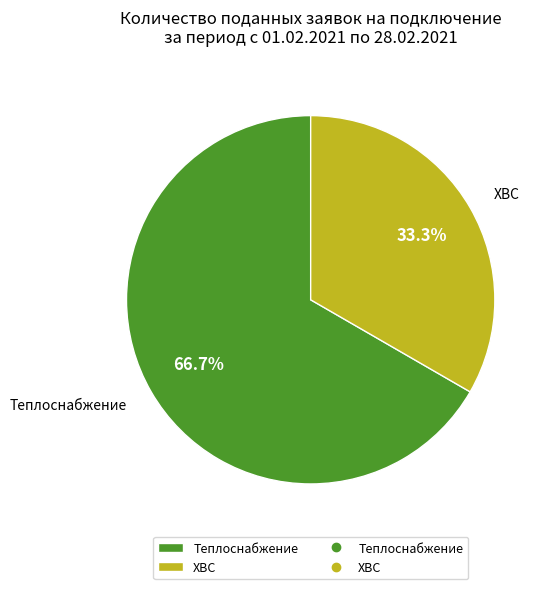

Between Теплоснабжение and ХВС, which is larger?

Теплоснабжение